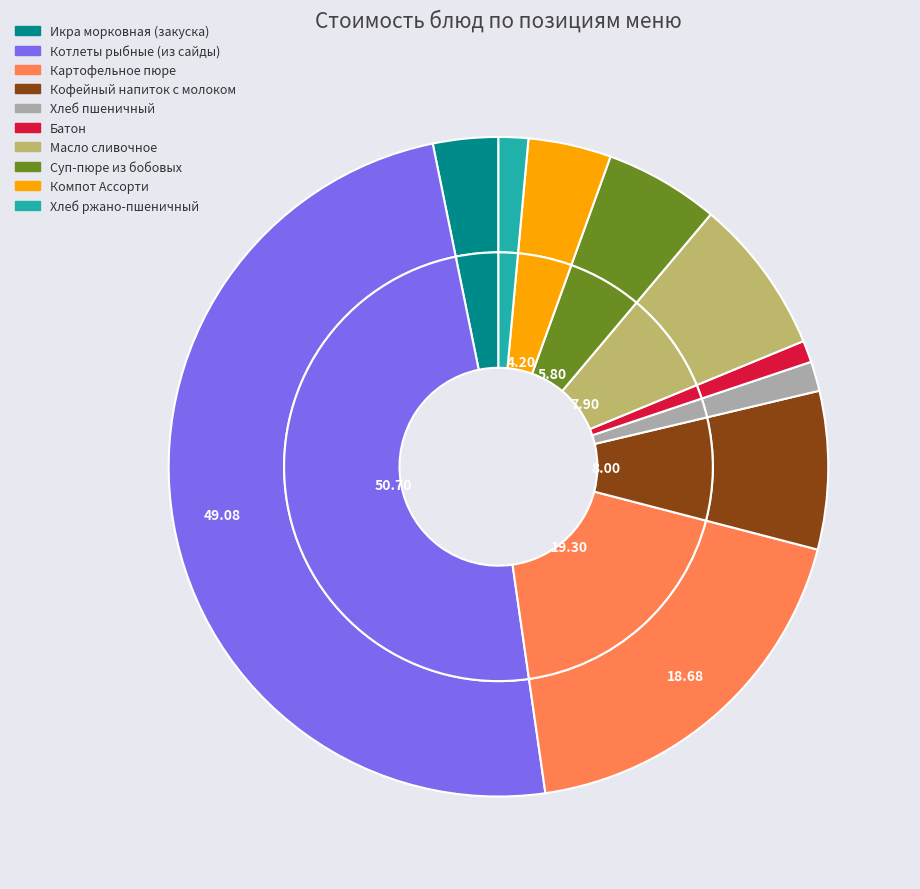

Rank the categories by value from lowest to highest.

Батон, Хлеб пшеничный, Хлеб ржано-пшеничный, Икра морковная (закуска), Компот Ассорти, Суп-пюре из бобовых, Масло сливочное, Кофейный напиток с молоком, Картофельное пюре, Котлеты рыбные (из сайды)